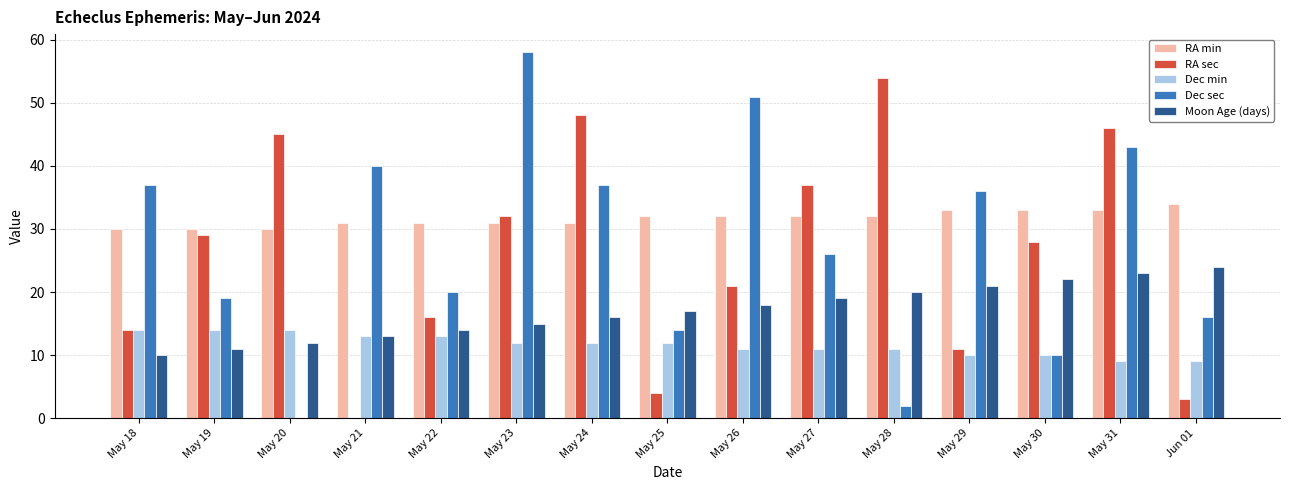

Are the bars horizontal?

No